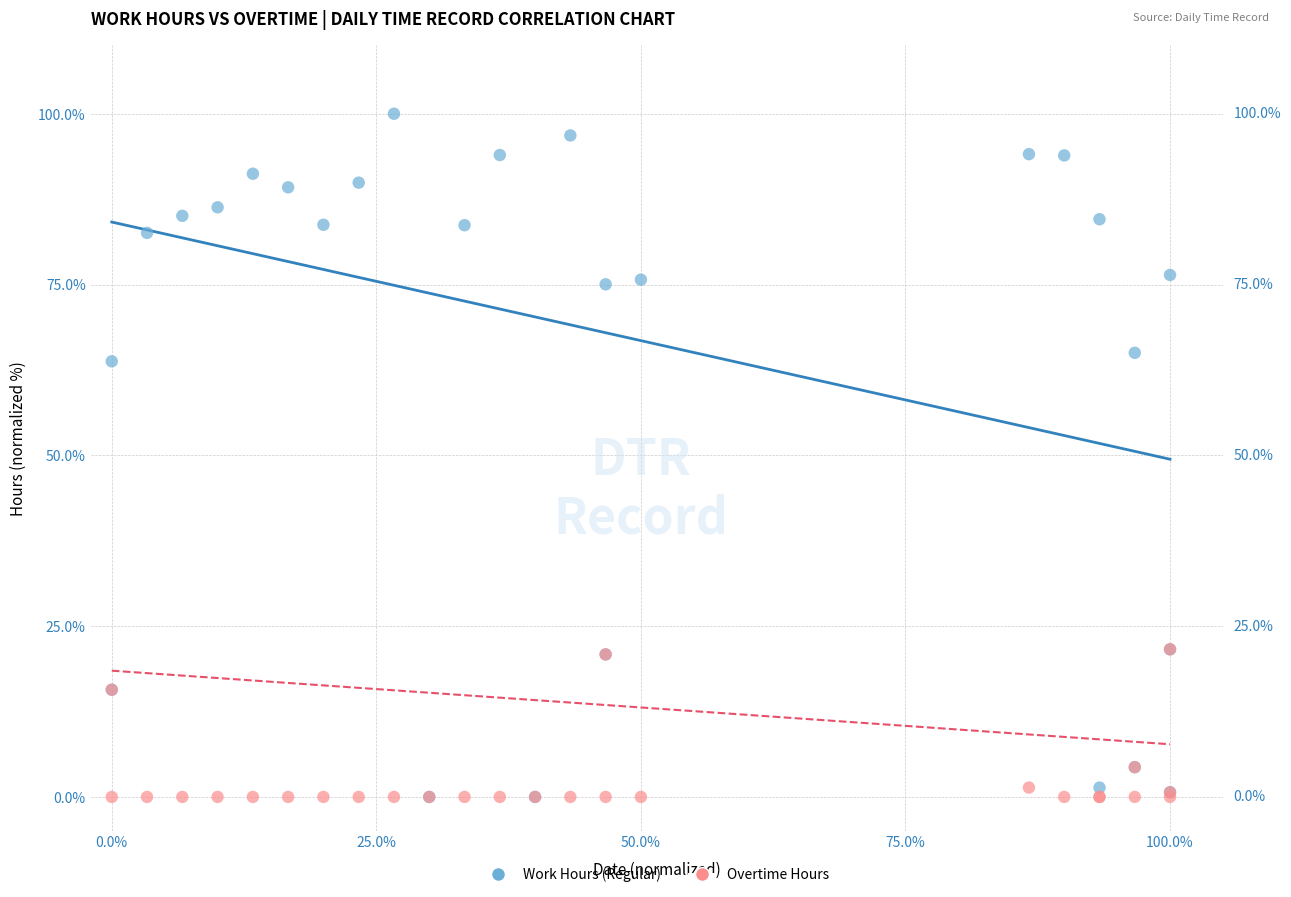

Across all series, what Y value is closest to 50?

63.8